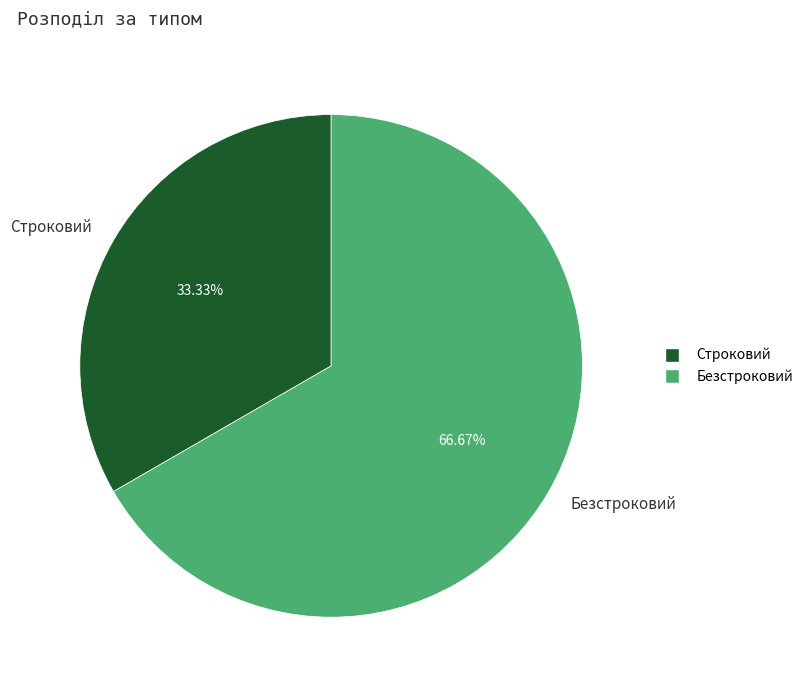

To the nearest percent, what is the combined percentage of Безстроковий and Строковий?

100%